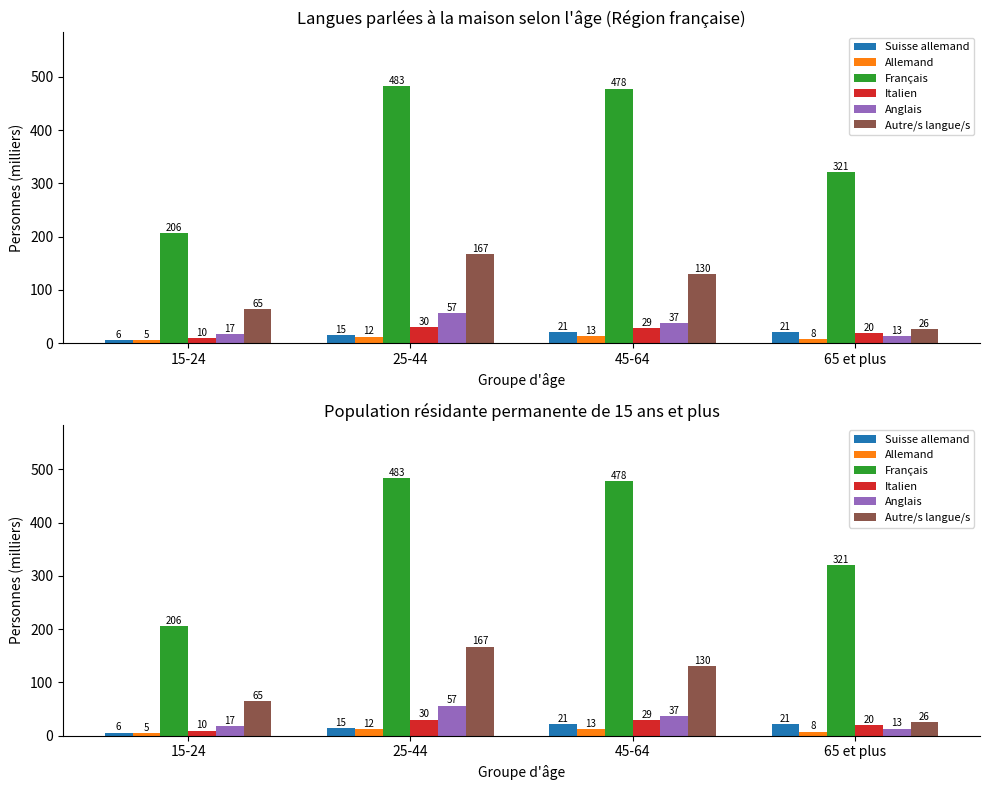

What is the label of the 2nd bar from the left?

25-44